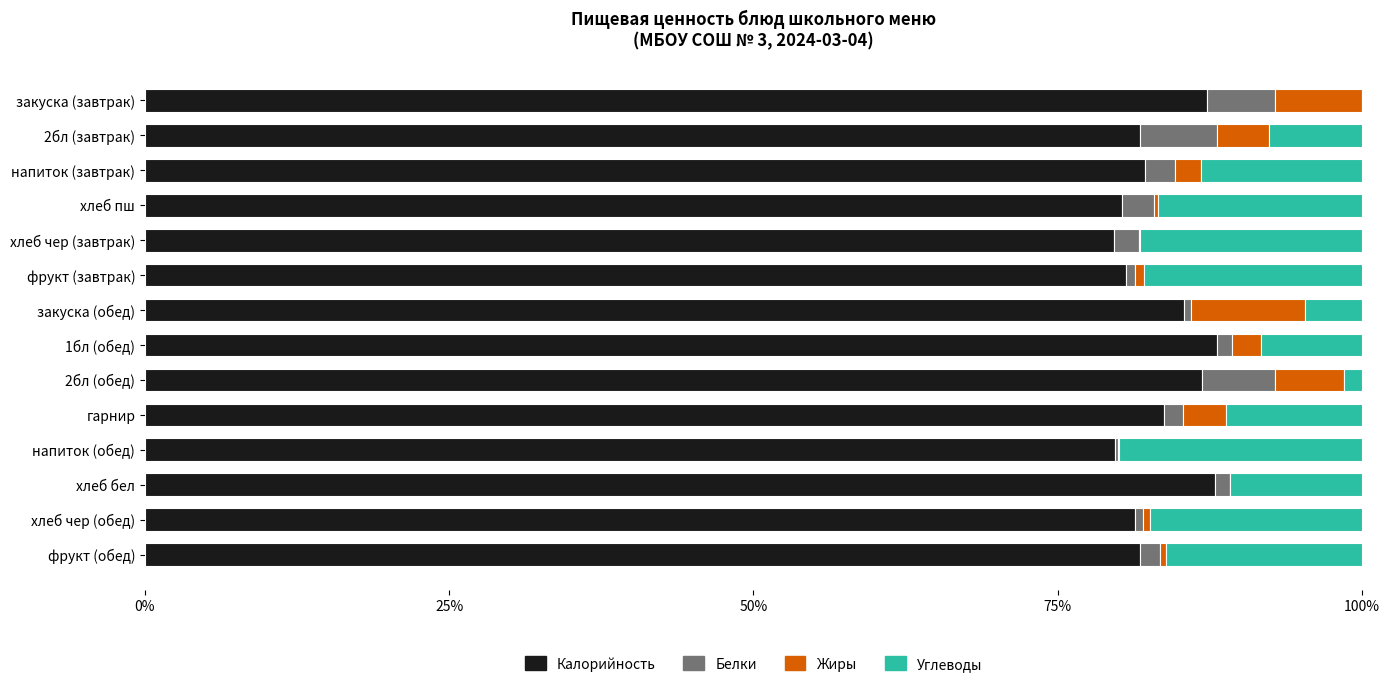

What is the maximum value for Калорийность?

88.1